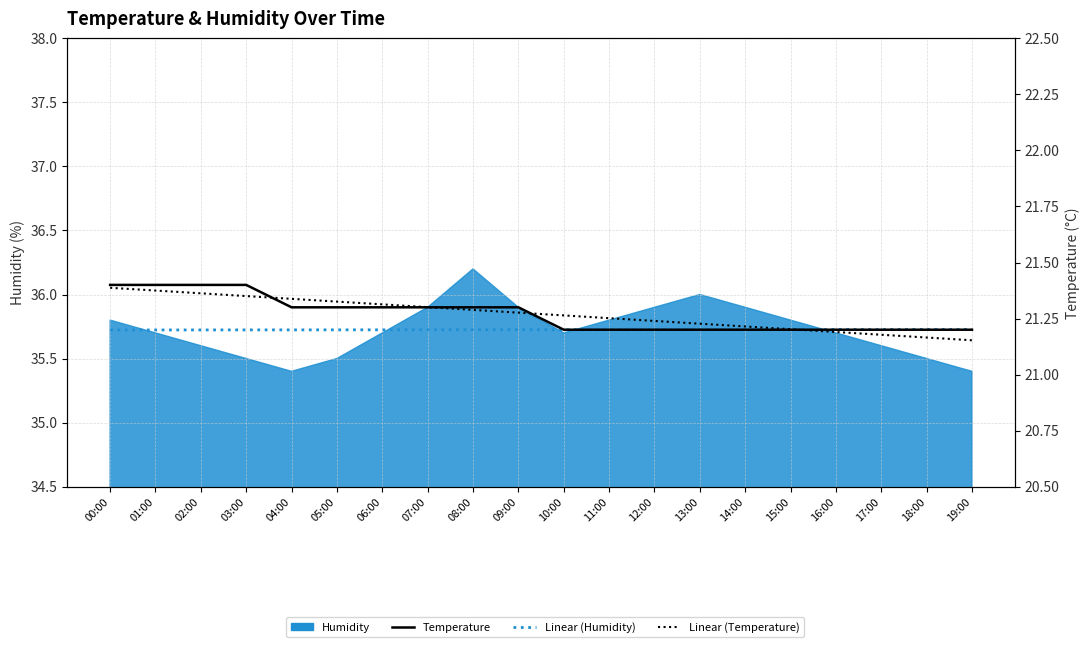

At which category is the sum across all series the highest?

00:00